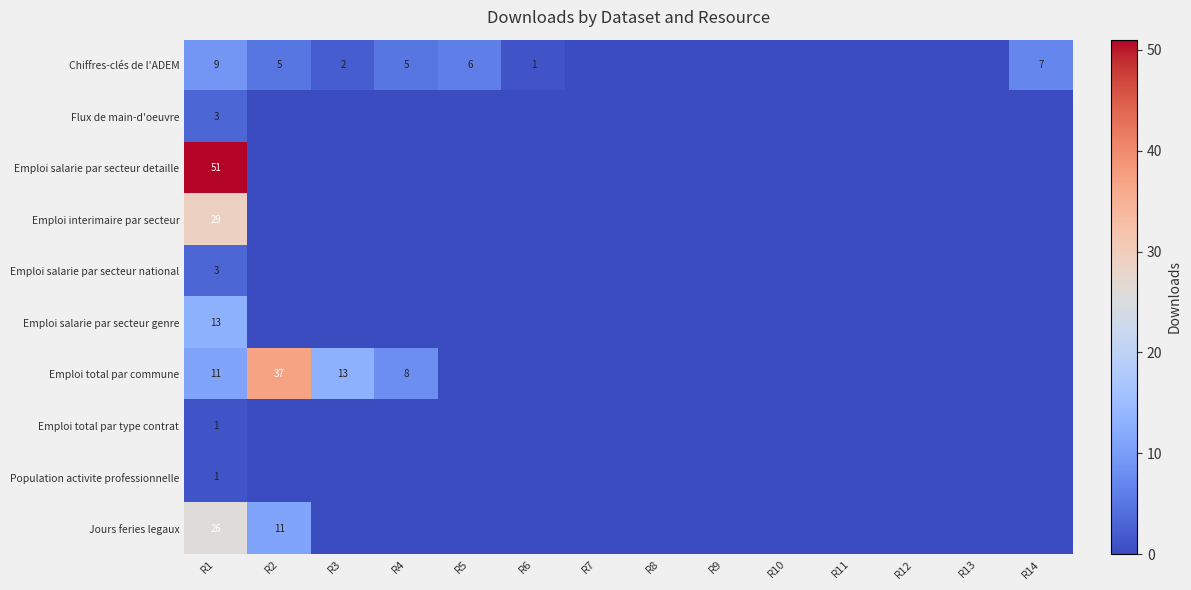

Is it true that Emploi total par commune equals 13 at R3?

True